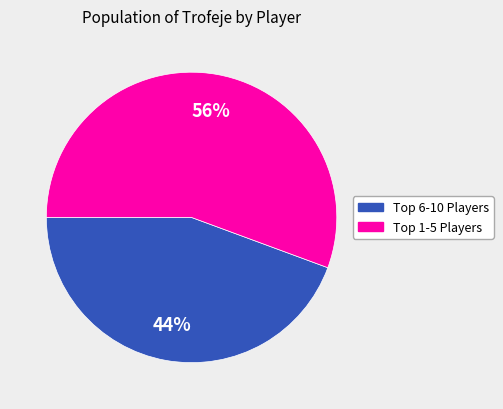

How many slices are in this pie chart?

2